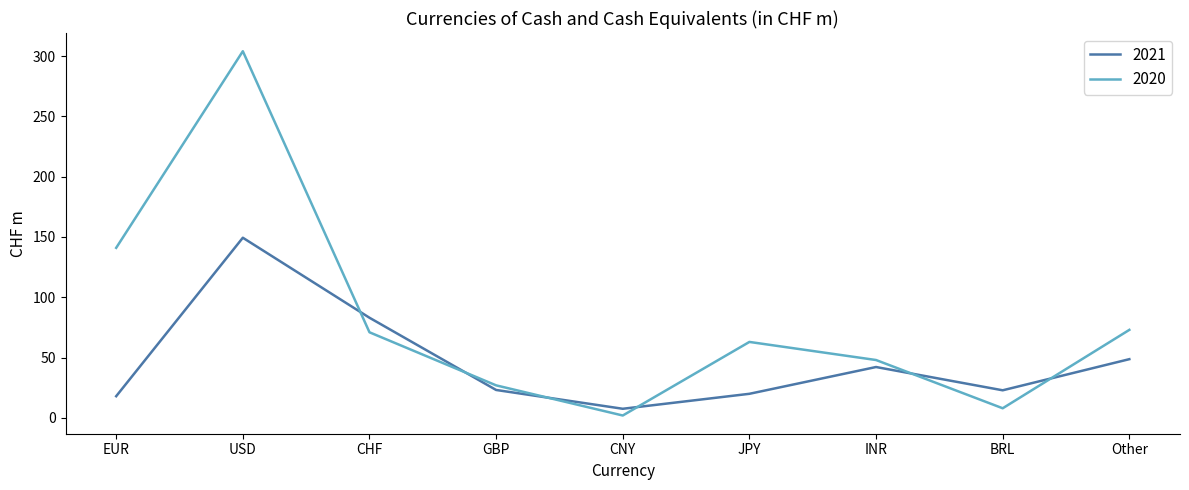

At which label is 2021 closest to 78?

CHF